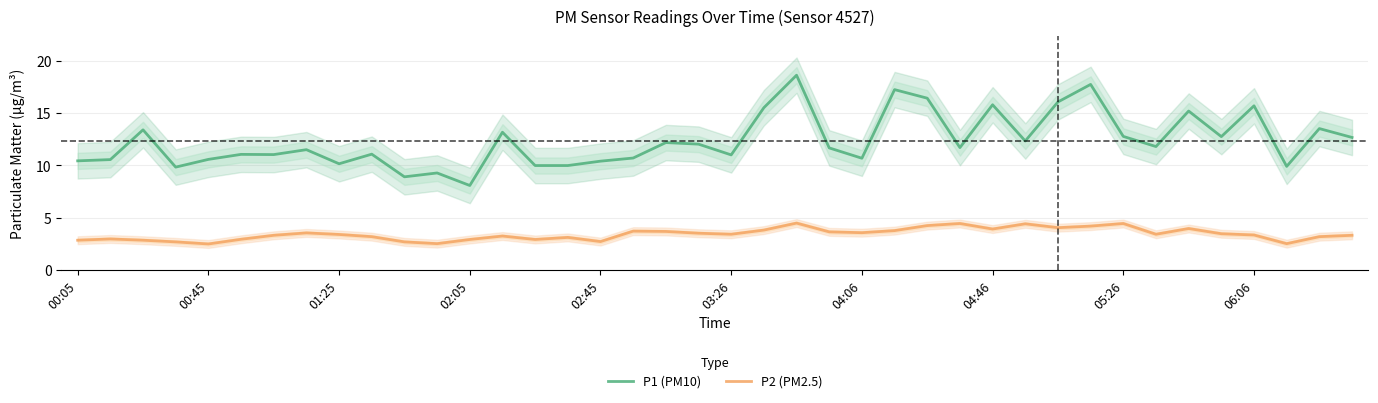

Does the chart have visible grid lines?

Yes